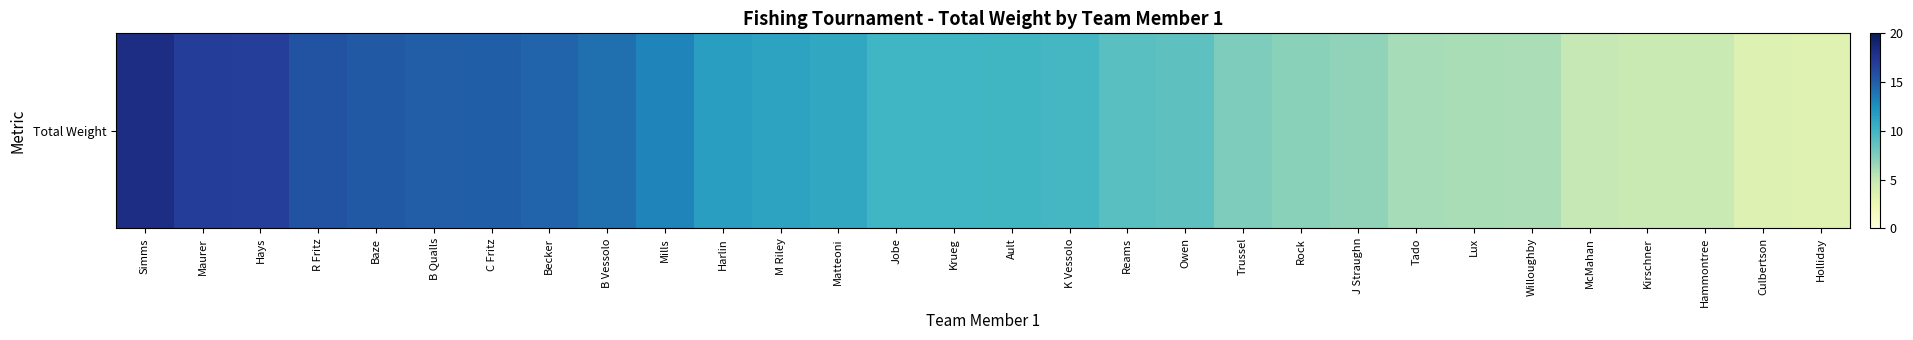

What is the ratio of the value at K Vessolo to the value at Mills?

0.7